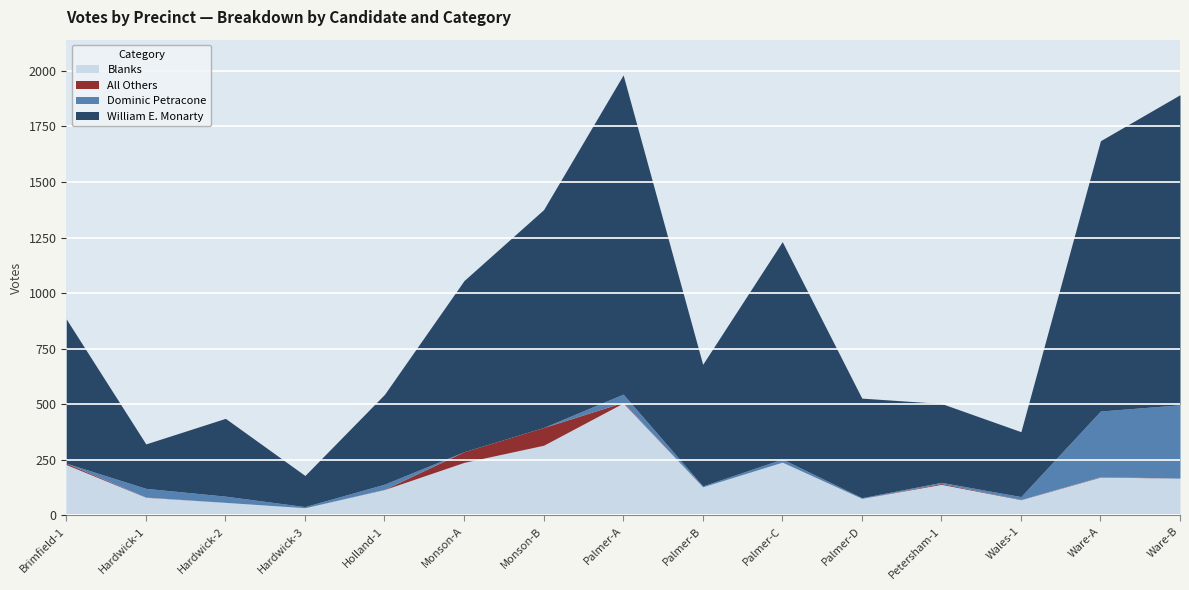

The value of Dominic Petracone at Petersham-1 is 5. True or false?

True